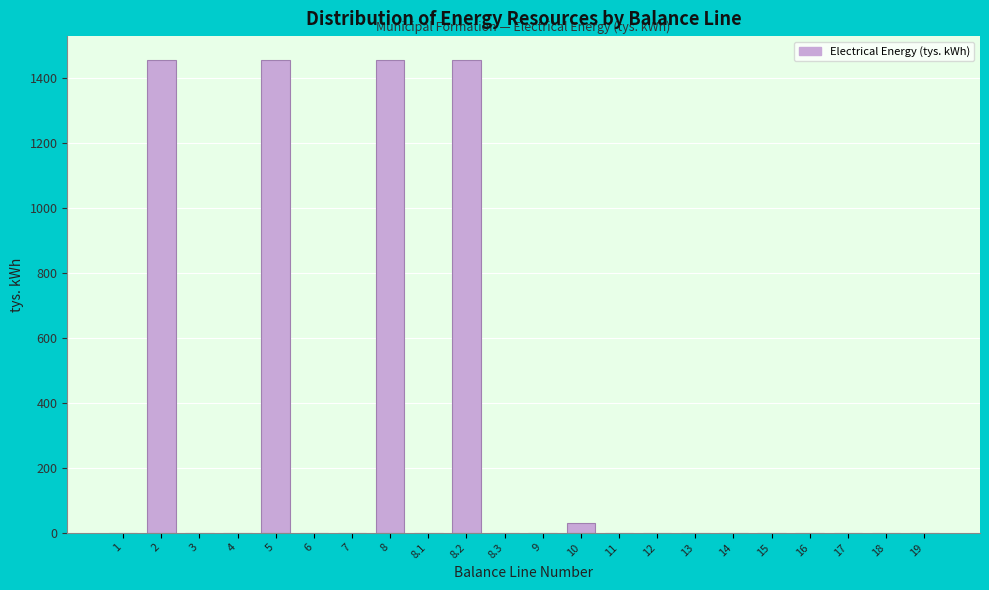

Reading left to right, transcribe all the data shown in this chart.

1=0.0	2=1457.6	3=0.0	4=0.0	5=1457.6	6=0.0	7=0.0	8=1457.6	8.1=0.0	8.2=1457.6	8.3=0.0	9=0.0	10=29.2	11=0.0	12=0.0	13=0.0	14=0.0	15=0.0	16=0.0	17=0.0	18=0.0	19=0.0